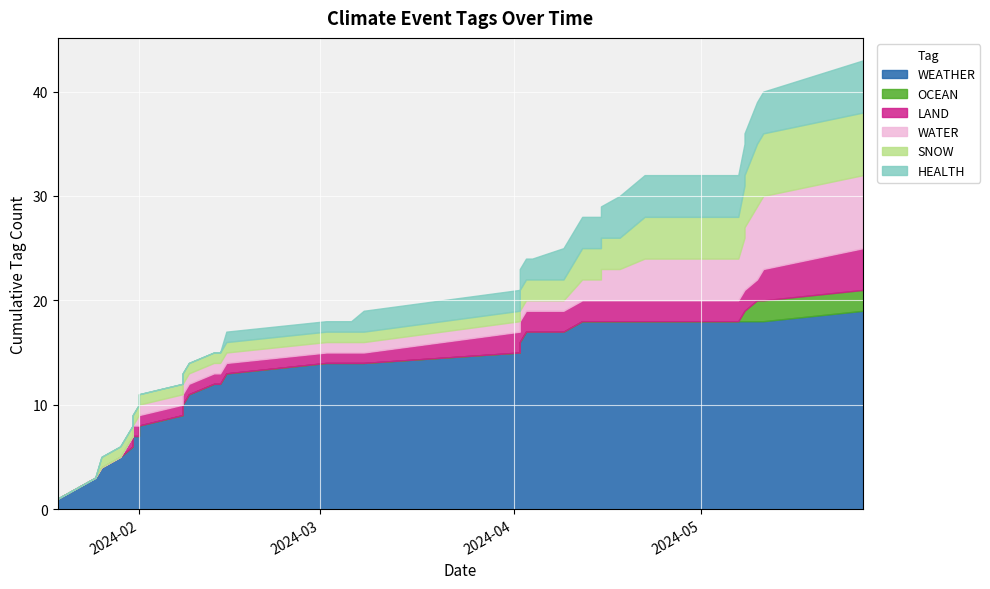

True or false: OCEAN and WEATHER intersect in this chart.

False